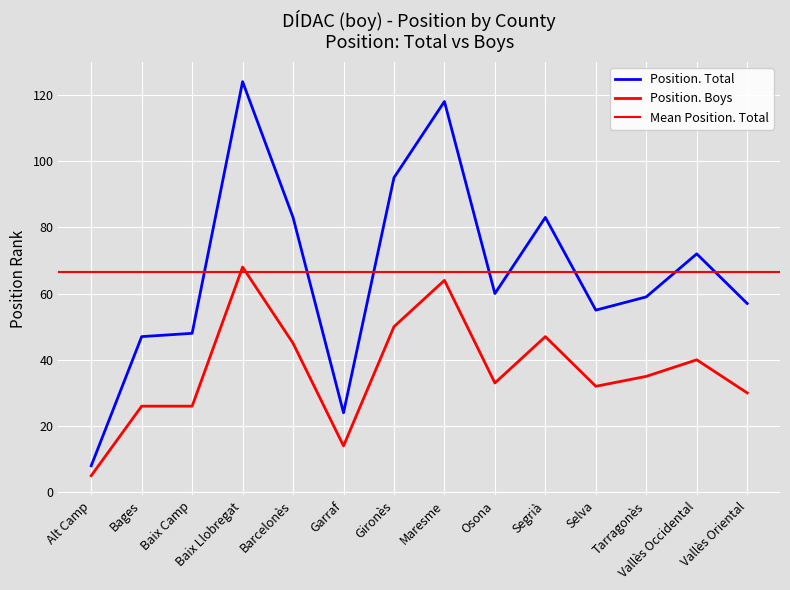

What is the spread (max minus min) of values at Alt Camp?

3